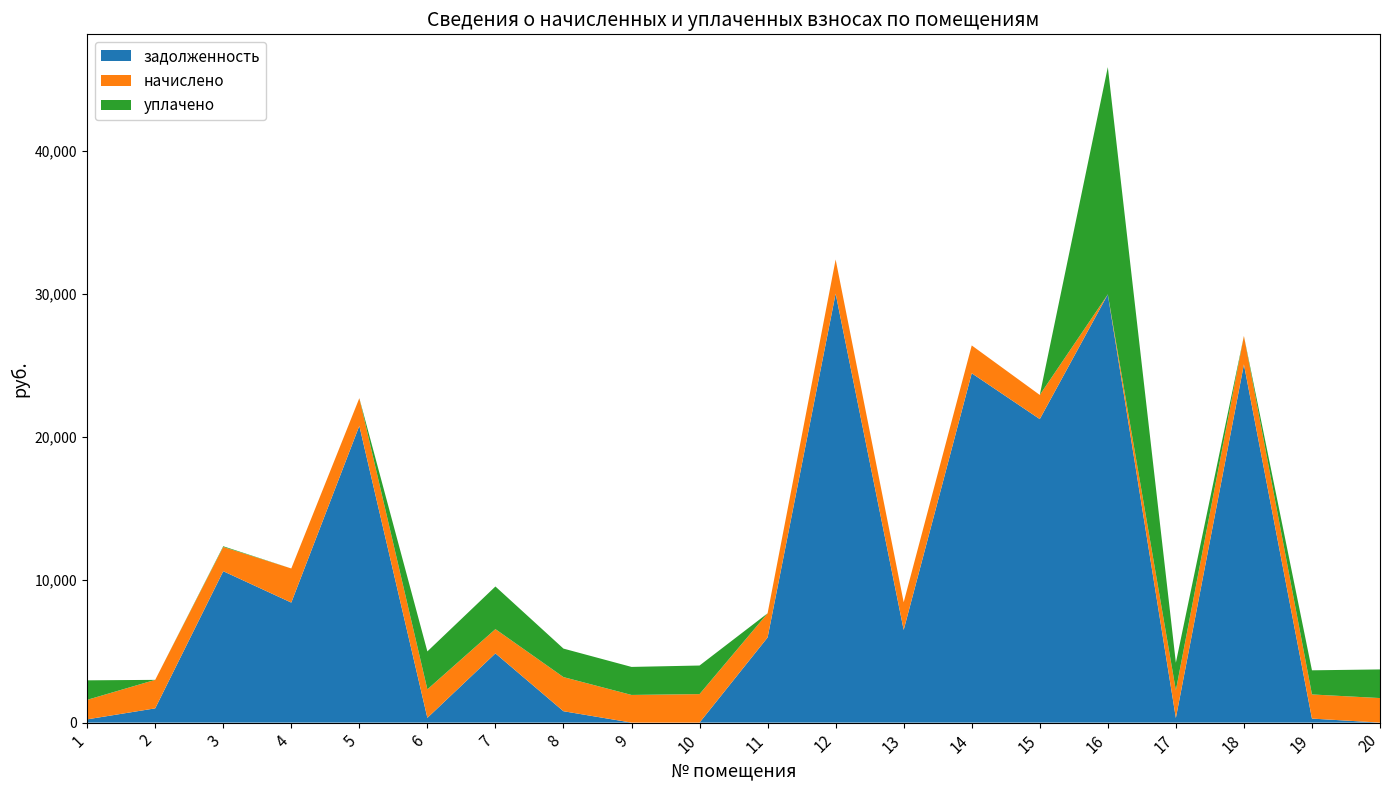

At which category is the sum across all series the highest?

16